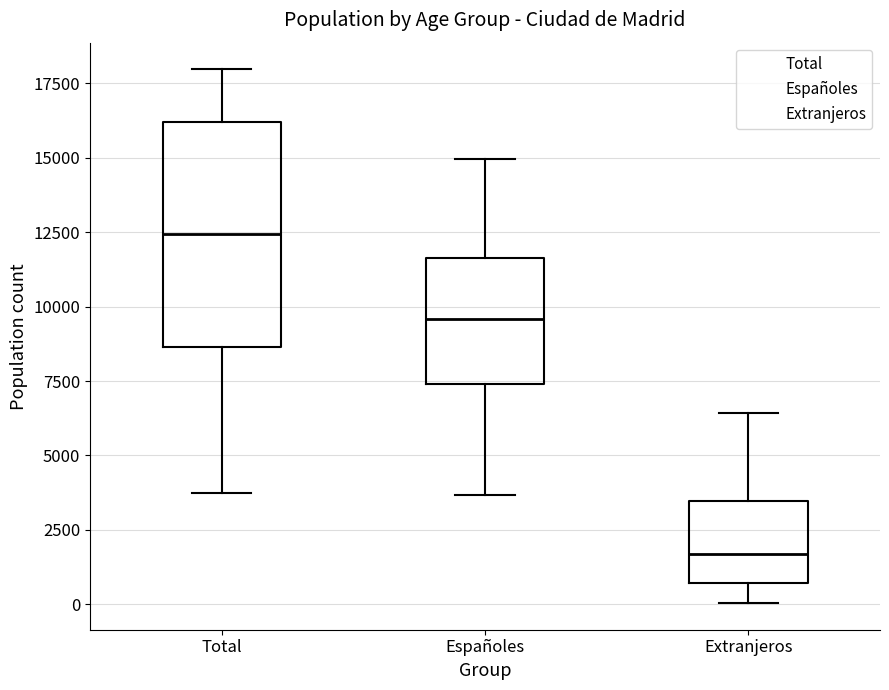

Reading left to right, transcribe this box plot: for each box, give where its median line is, the range the box spans, and where its two whiskers end, as read against the y-axis. The values are not printed on the chart, so give them approximately, as read against the axis.

Total: median 12500, box 8500 to 16000, whiskers 3500 to 18000
Españoles: median 9500, box 7500 to 11500, whiskers 3500 to 15000
Extranjeros: median 1500, box 500 to 3500, whiskers 0 to 6500